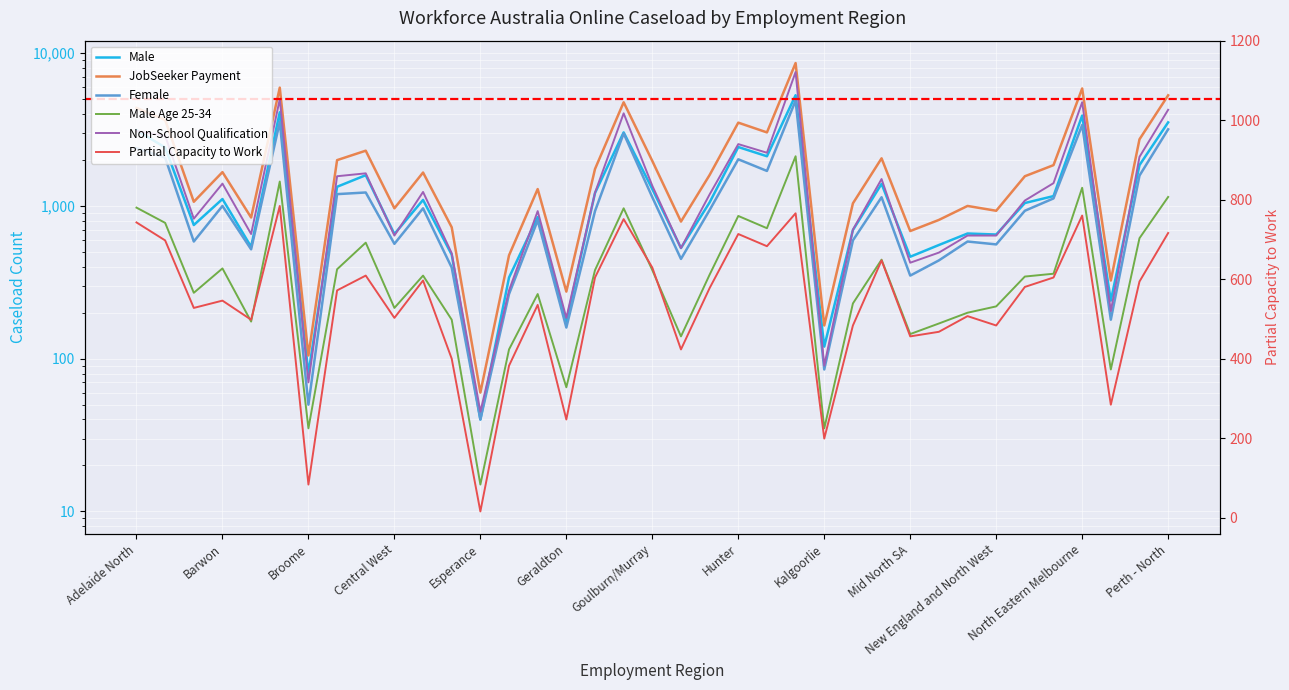

The value of Female at Esperance is 40. True or false?

True